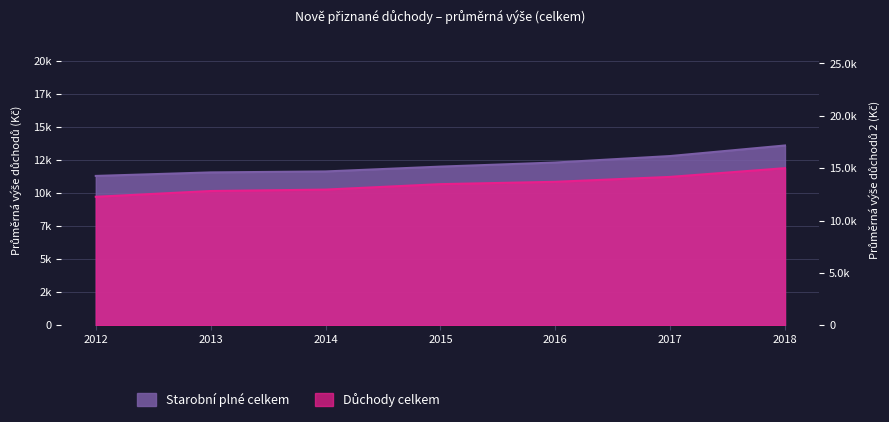

True or false: Starobní plné celkem and Důchody celkem intersect in this chart.

False